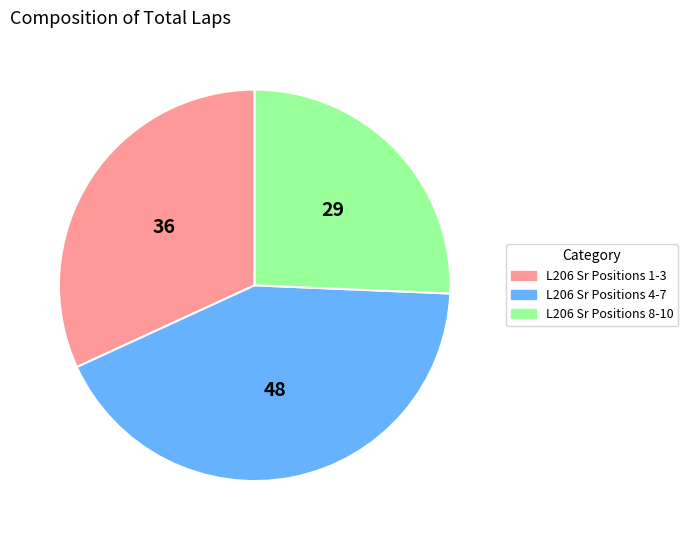

Is there any slice that represents more than half of the pie?

No